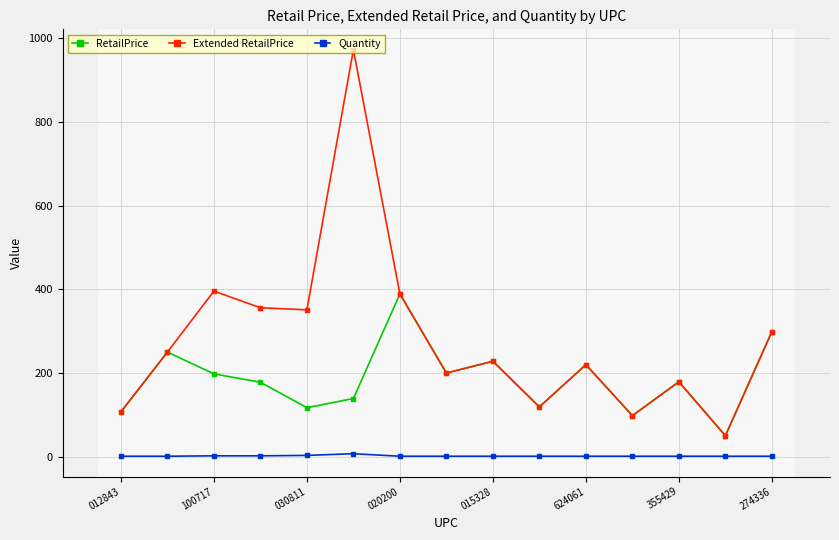

Which series has the largest total across all categories?

Extended RetailPrice